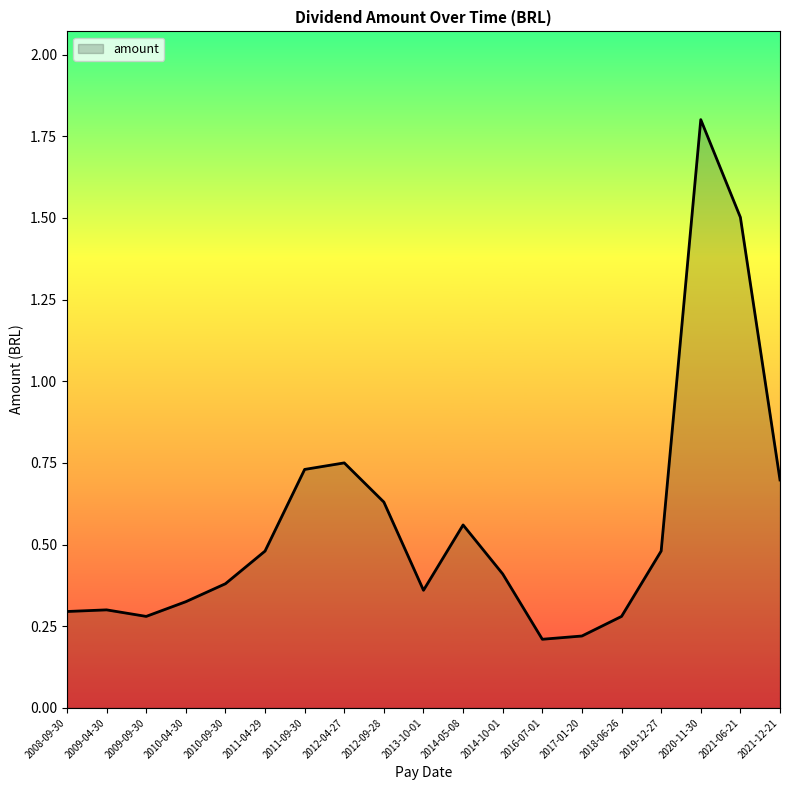

What is the change in value from 2016-07-01 to 2021-06-21?

+1.3